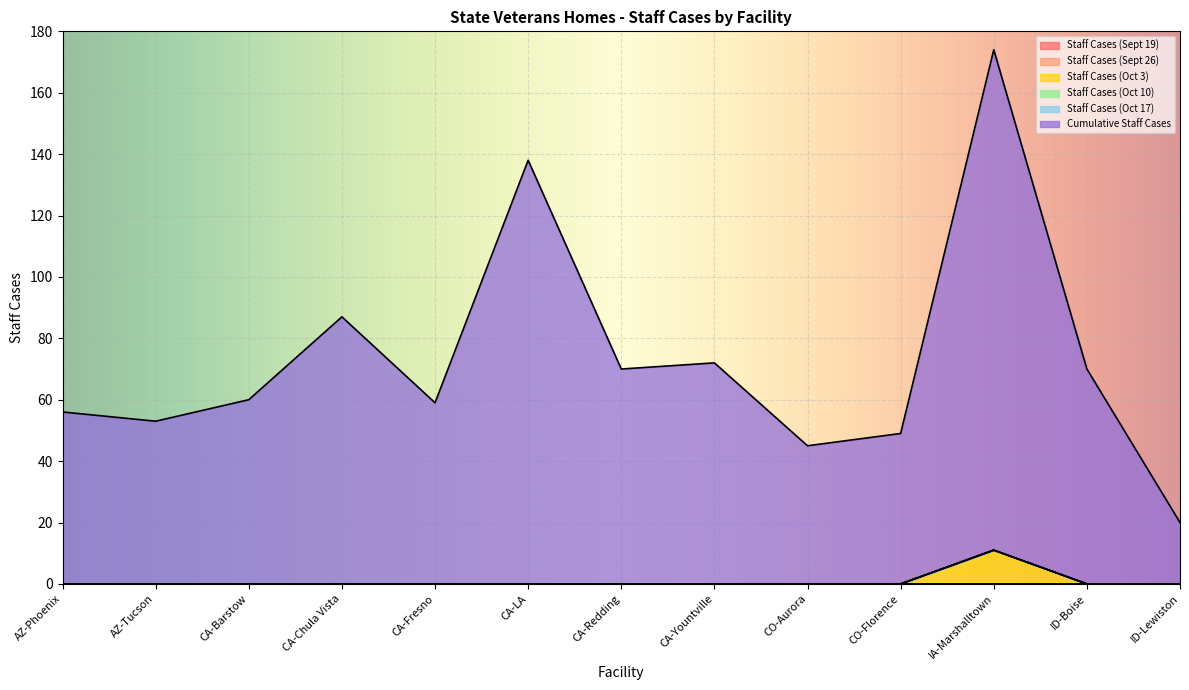

Reading left to right, transcribe all the data shown in this chart.

Staff Cases (Sept 19): AZ-Phoenix=0	AZ-Tucson=0	CA-Barstow=0	CA-Chula Vista=0	CA-Fresno=0	CA-LA=0	CA-Redding=0	CA-Yountville=0	CO-Aurora=0	CO-Florence=0	IA-Marshalltown=0	ID-Boise=0	ID-Lewiston=0
Staff Cases (Sept 26): AZ-Phoenix=0	AZ-Tucson=0	CA-Barstow=0	CA-Chula Vista=0	CA-Fresno=0	CA-LA=0	CA-Redding=0	CA-Yountville=0	CO-Aurora=0	CO-Florence=0	IA-Marshalltown=0	ID-Boise=0	ID-Lewiston=0
Staff Cases (Oct 3): AZ-Phoenix=0	AZ-Tucson=0	CA-Barstow=0	CA-Chula Vista=0	CA-Fresno=0	CA-LA=0	CA-Redding=0	CA-Yountville=0	CO-Aurora=0	CO-Florence=0	IA-Marshalltown=11	ID-Boise=0	ID-Lewiston=0
Staff Cases (Oct 10): AZ-Phoenix=0	AZ-Tucson=0	CA-Barstow=0	CA-Chula Vista=0	CA-Fresno=0	CA-LA=0	CA-Redding=0	CA-Yountville=0	CO-Aurora=0	CO-Florence=0	IA-Marshalltown=0	ID-Boise=0	ID-Lewiston=0
Staff Cases (Oct 17): AZ-Phoenix=0	AZ-Tucson=0	CA-Barstow=0	CA-Chula Vista=0	CA-Fresno=0	CA-LA=0	CA-Redding=0	CA-Yountville=0	CO-Aurora=0	CO-Florence=0	IA-Marshalltown=0	ID-Boise=0	ID-Lewiston=0
Cumulative Staff Cases: AZ-Phoenix=56	AZ-Tucson=53	CA-Barstow=60	CA-Chula Vista=87	CA-Fresno=59	CA-LA=138	CA-Redding=70	CA-Yountville=72	CO-Aurora=45	CO-Florence=49	IA-Marshalltown=163	ID-Boise=70	ID-Lewiston=20